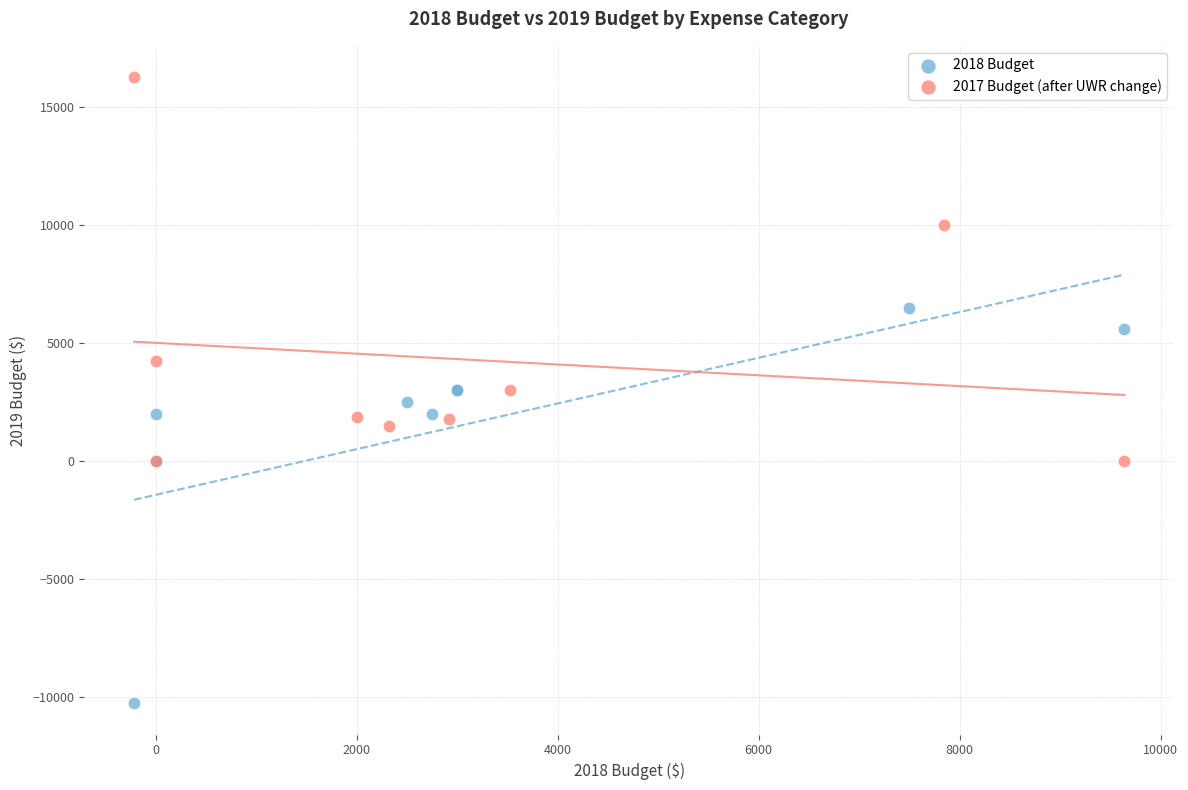

Which series reaches the minimum Y coordinate?

2018 Budget